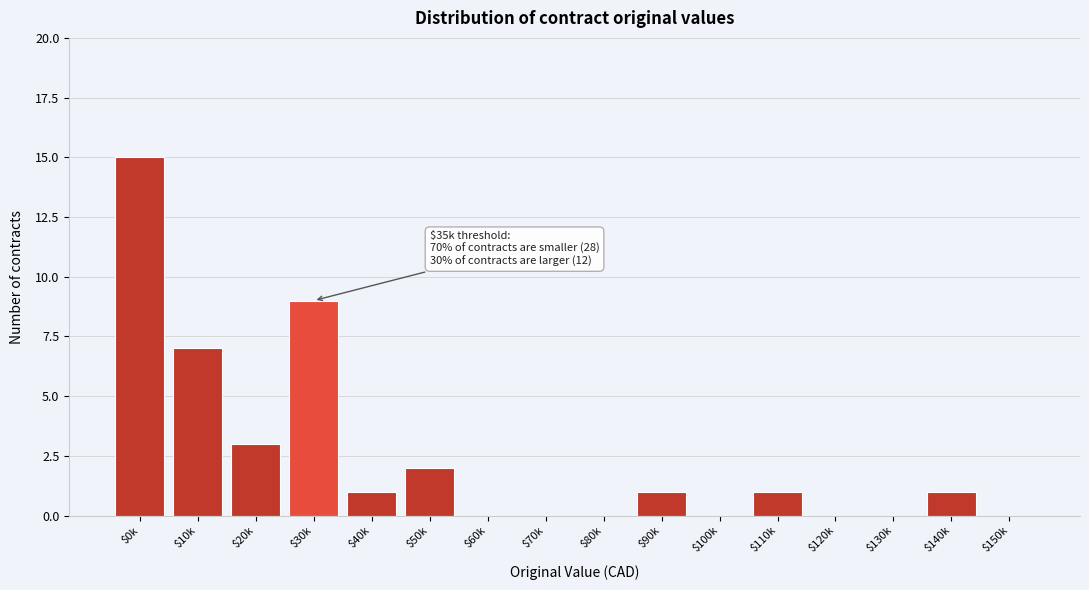

What is the maximum value shown in the chart?

15